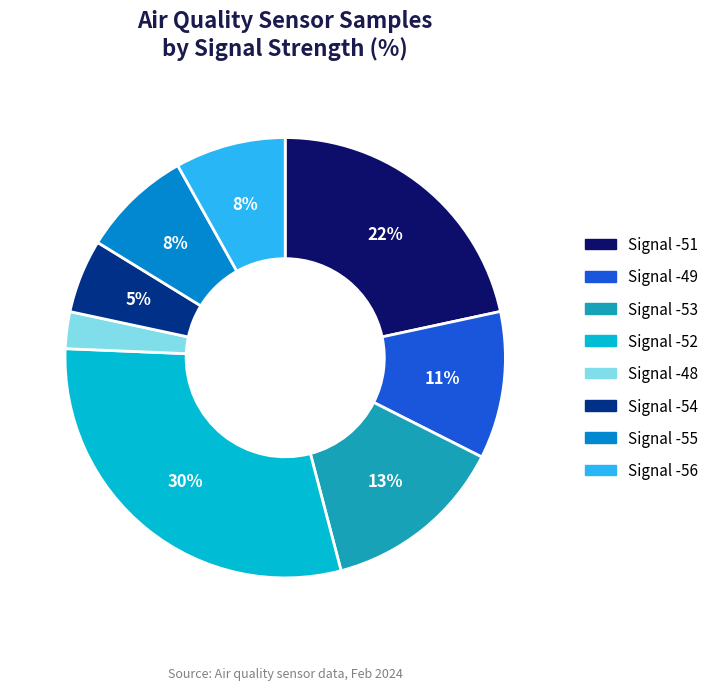

Combined, do Signal -48 and Signal -54 account for over 50%?

No